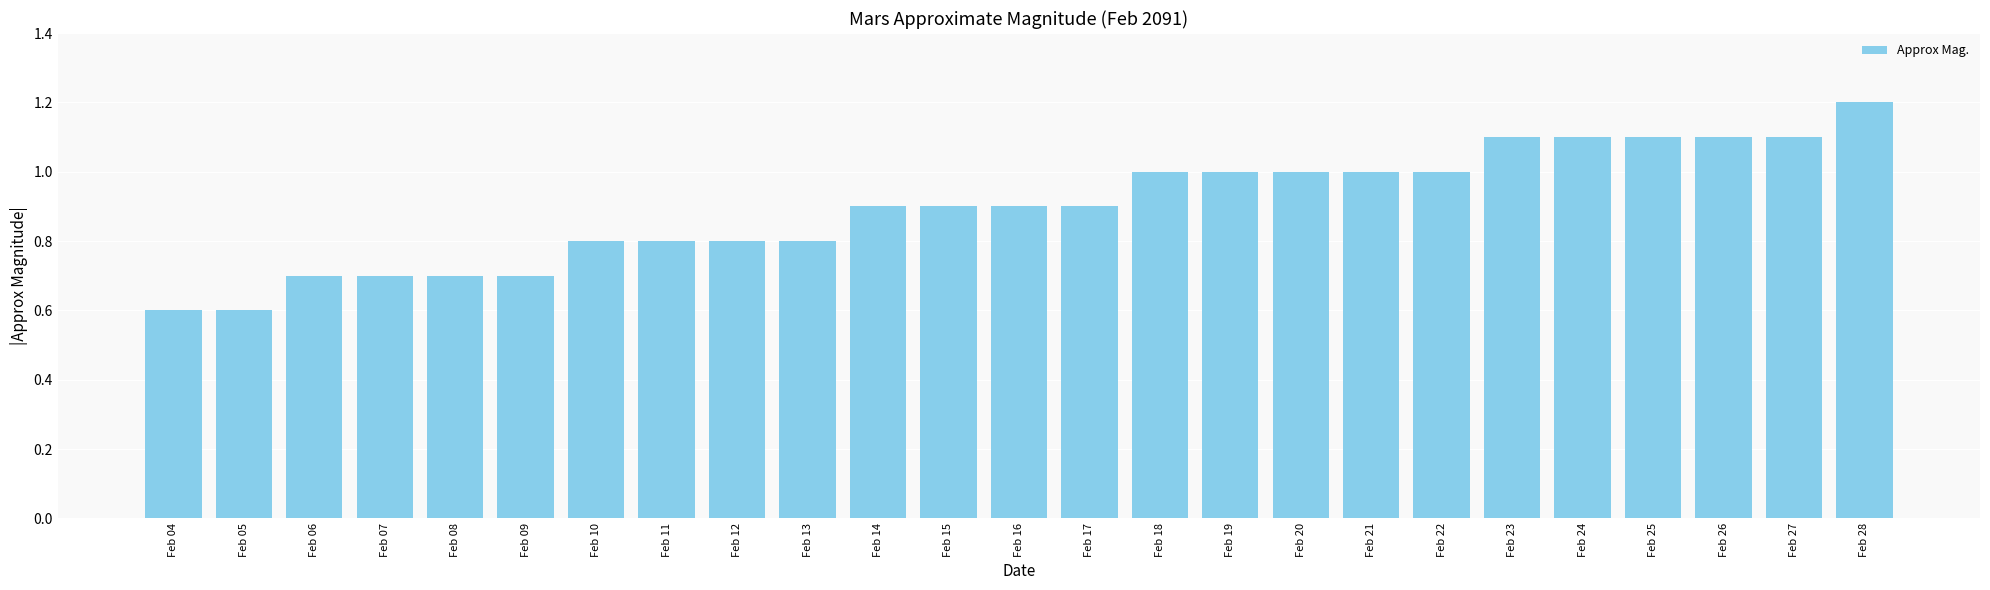

Is it true that the value at Feb 25 is 1.1?

True